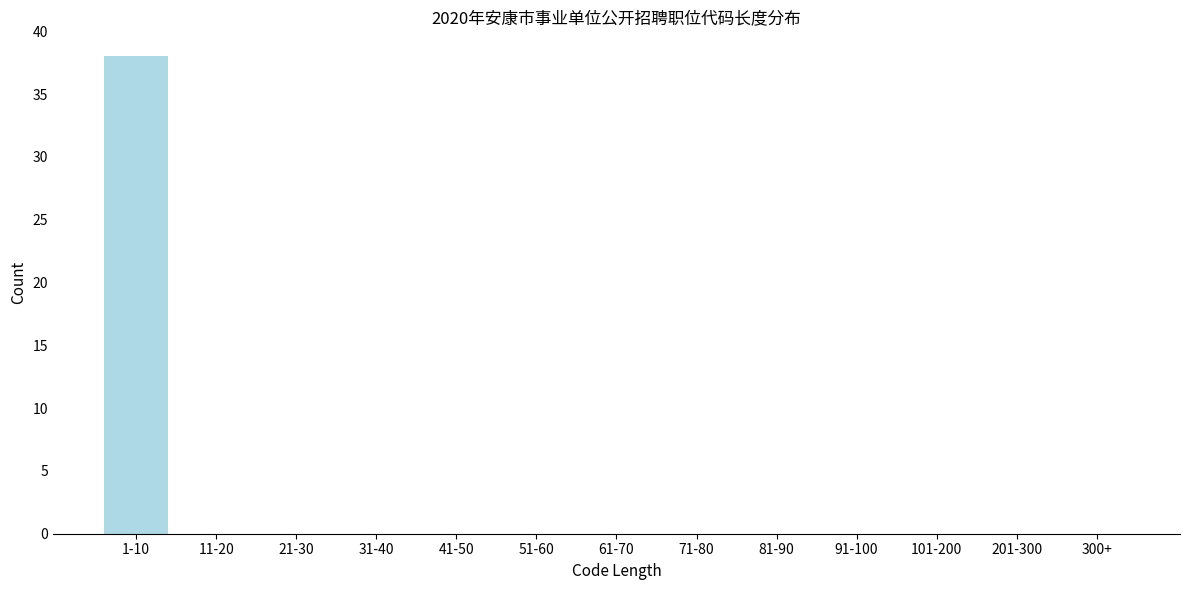

Reading left to right, transcribe all the data shown in this chart.

1-10=38	11-20=0	21-30=0	31-40=0	41-50=0	51-60=0	61-70=0	71-80=0	81-90=0	91-100=0	101-200=0	201-300=0	300+=0